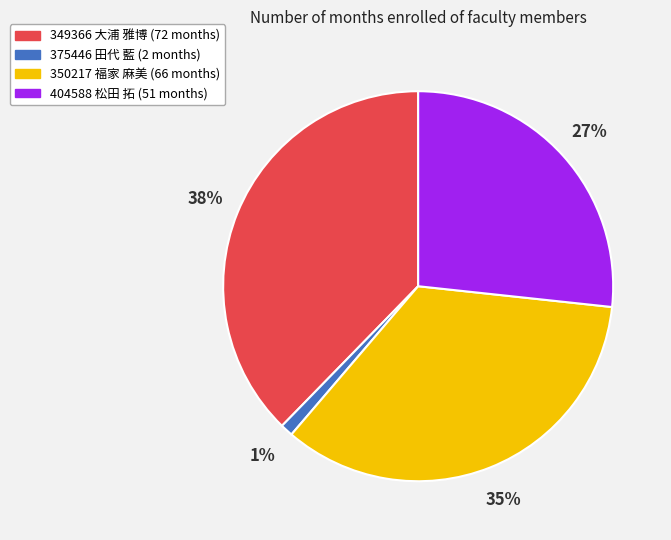

What is the largest slice in the pie chart?

349366 大浦 雅博